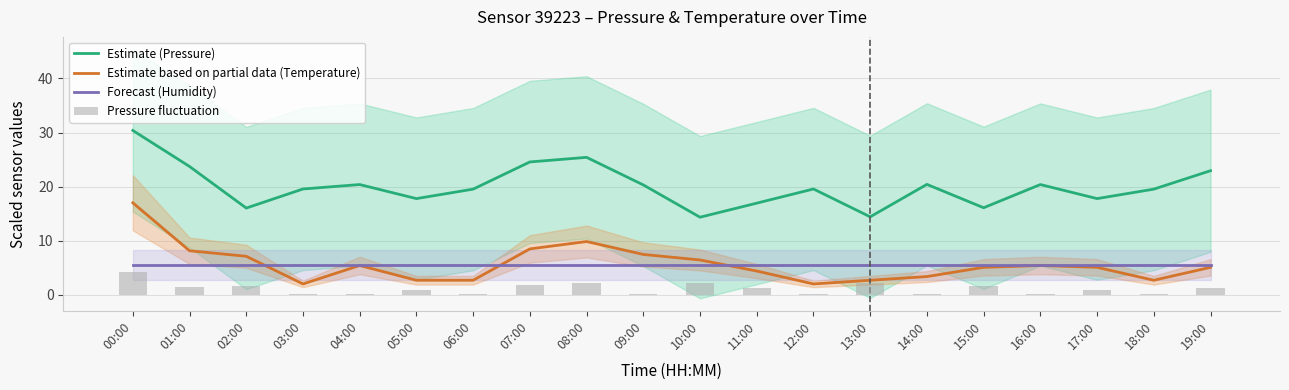

True or false: Forecast (Humidity) has a value of 5.5 at 17:00.

True